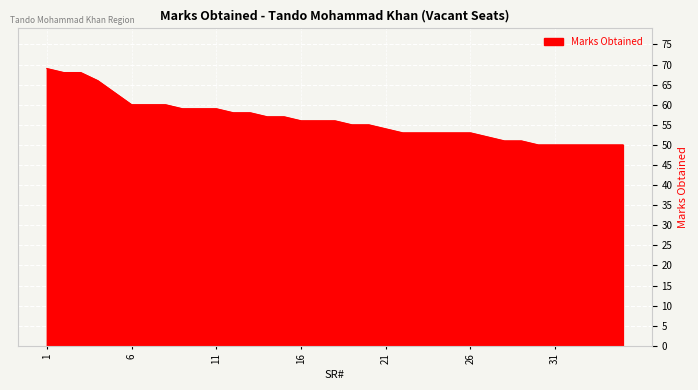

Reading left to right, what are all the values shown in this chart?

69	68	68	66	63	60	60	60	59	59	59	58	58	57	57	56	56	56	55	55	54	53	53	53	53	53	52	51	51	50	50	50	50	50	50